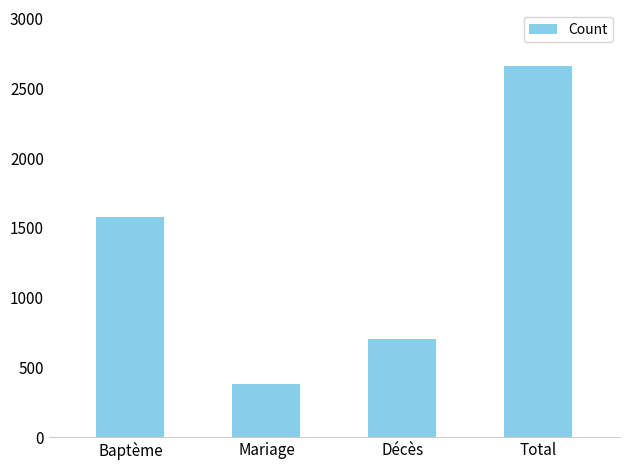

What is the value of the 2nd bar from the left?

379